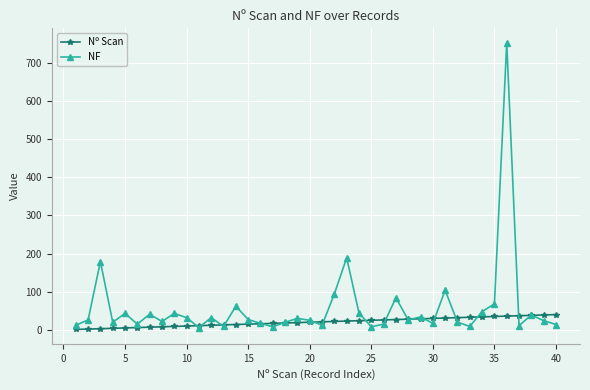

Which series has the largest total across all categories?

NF